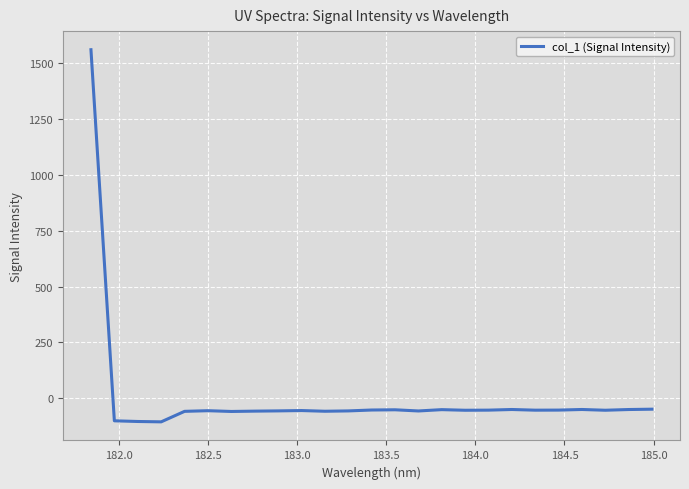

What is the difference between the maximum and second lowest values?

1665.2